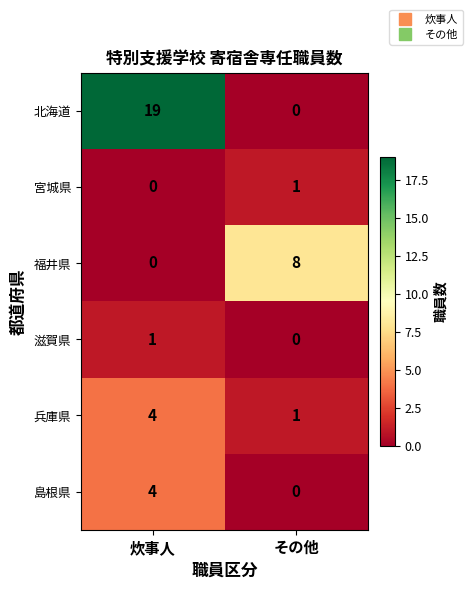

List the labels in order of 島根県 value, smallest first.

その他, 炊事人